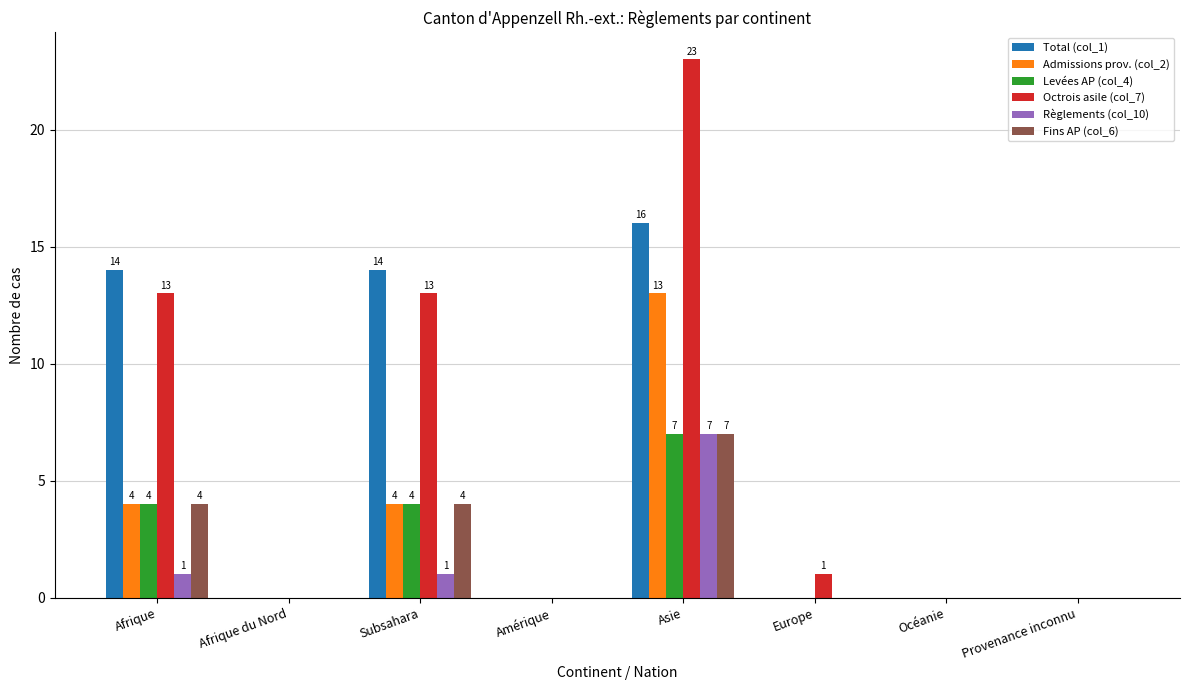

Reading left to right, list all the values displayed in this chart.

Total (col_1): 14	0	14	0	16	0	0	0
Admissions prov. (col_2): 4	0	4	0	13	0	0	0
Levées AP (col_4): 4	0	4	0	7	0	0	0
Octrois asile (col_7): 13	0	13	0	23	1	0	0
Règlements (col_10): 1	0	1	0	7	0	0	0
Fins AP (col_6): 4	0	4	0	7	0	0	0